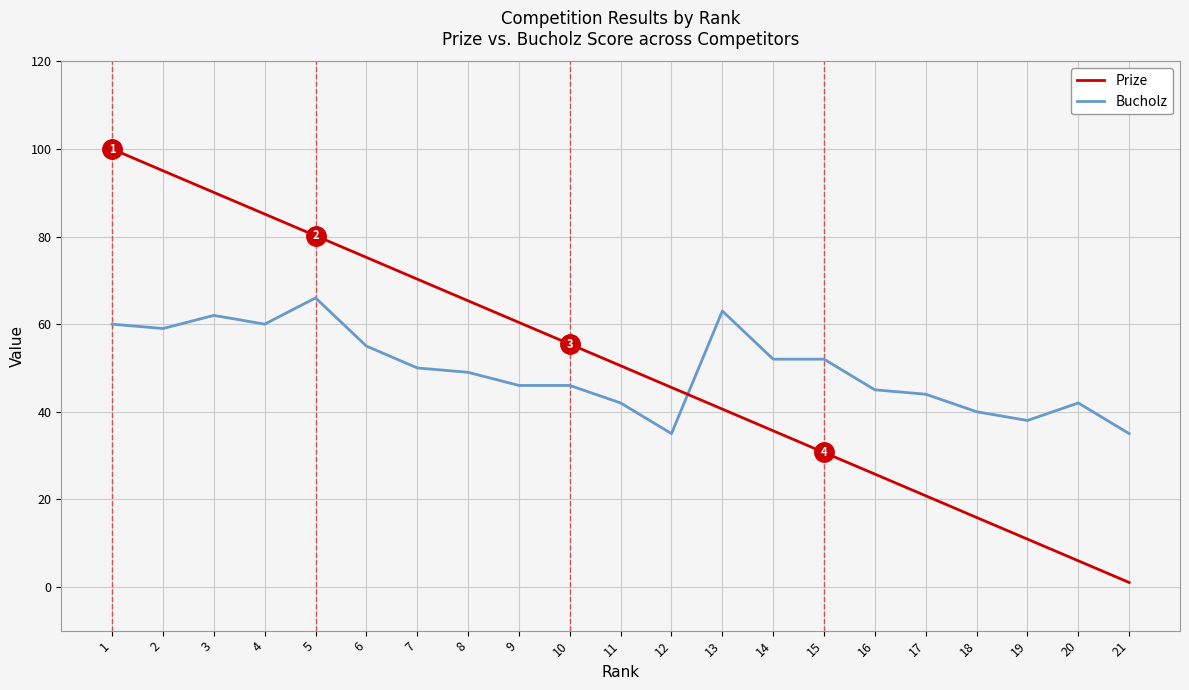

True or false: Prize has a value of 45.8 at 1.

False